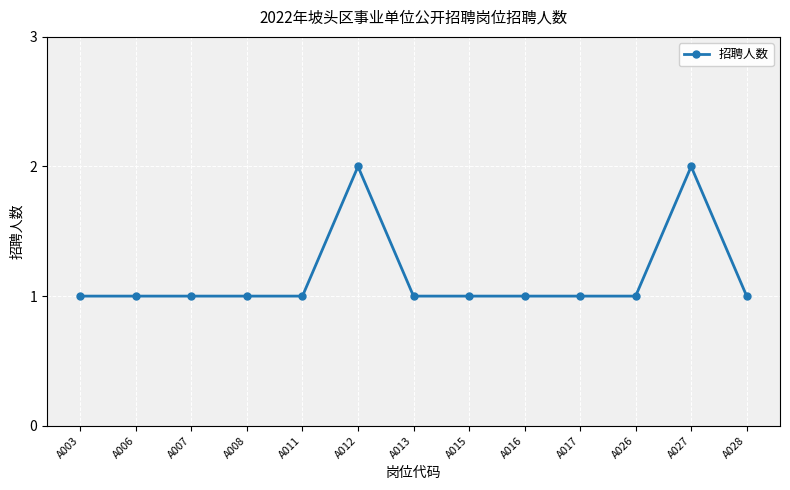

Approximately how many times larger is the value at A013 compared to A006?

1.0